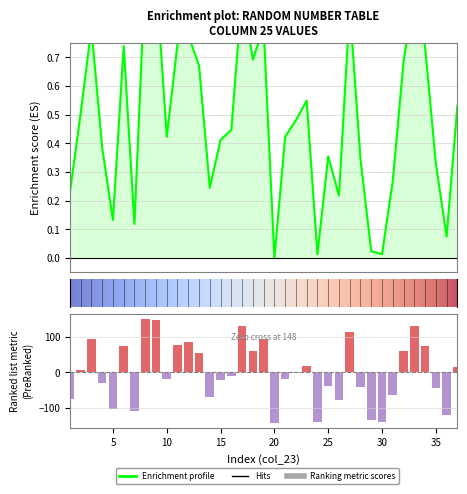

What is the difference between the second highest and minimum values?

1.0